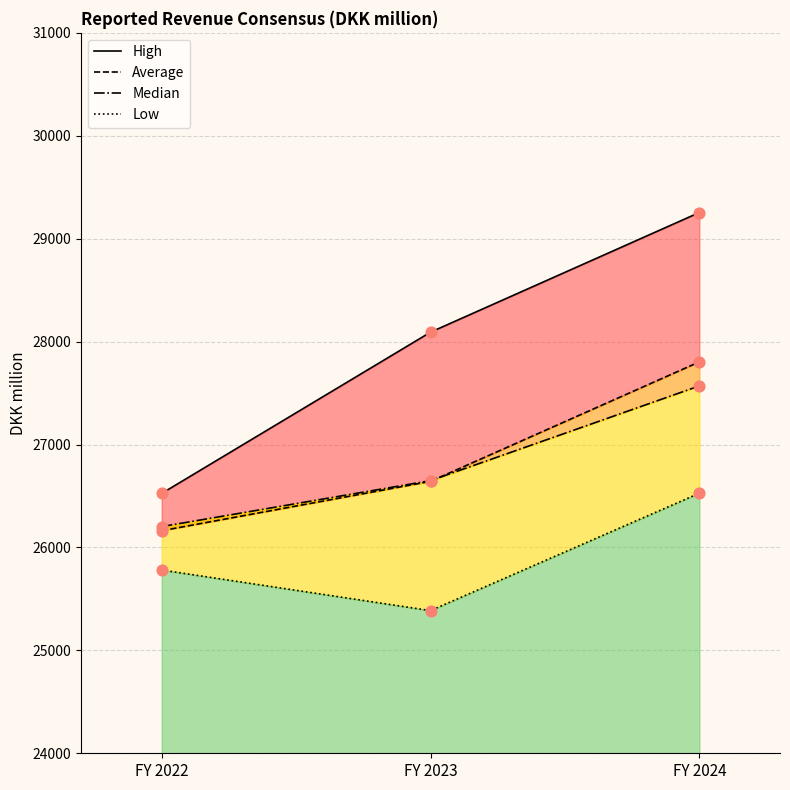

What are all the series names shown in the legend?

High, Average, Median, Low